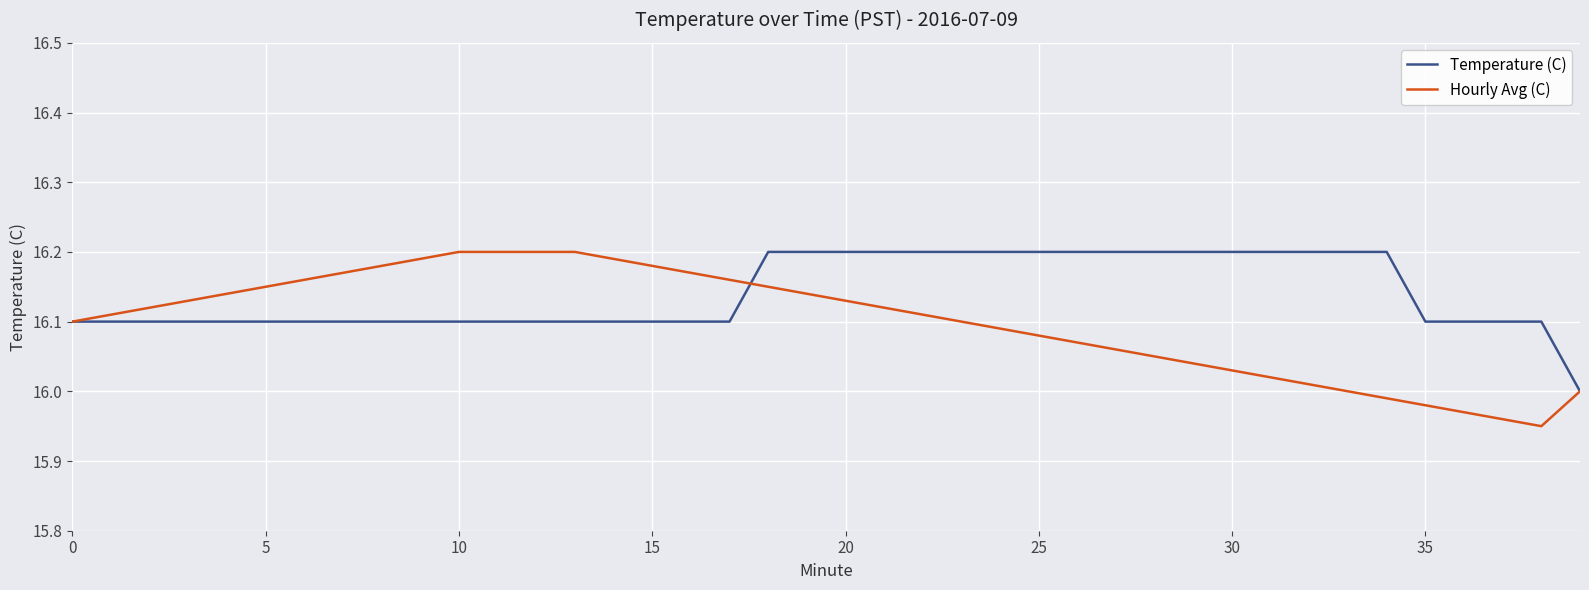

Which series has the largest total across all categories?

Temperature (C)